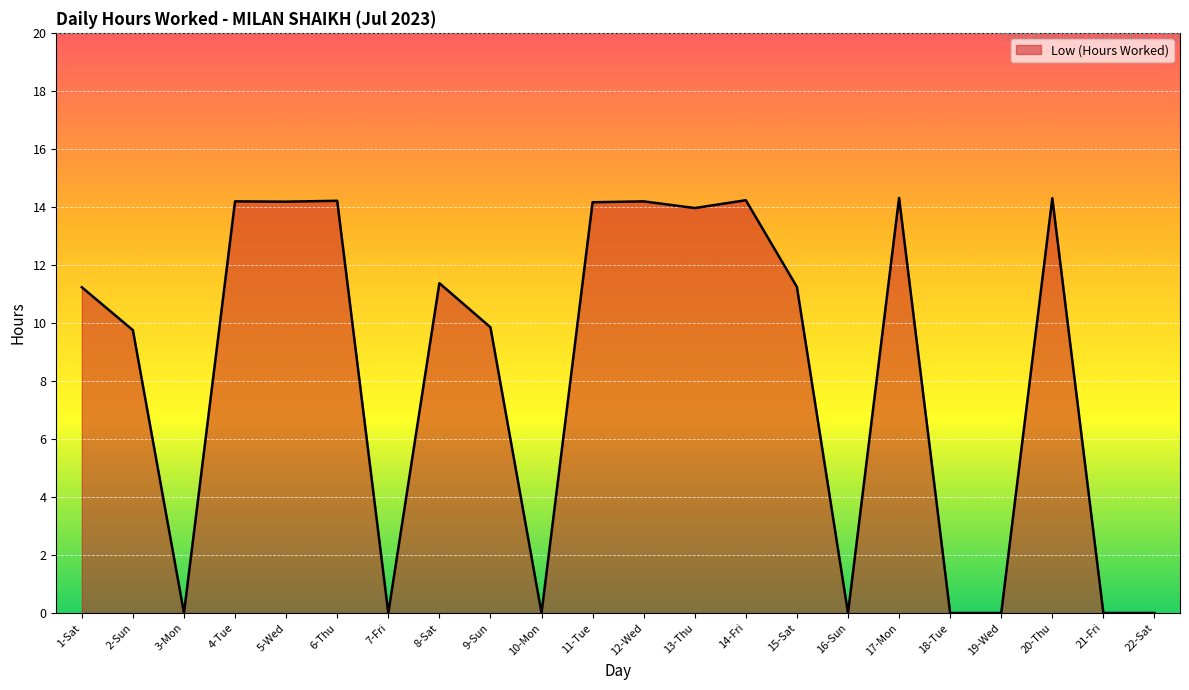

Rank the categories by value from highest to lowest.

17-Mon, 20-Thu, 14-Fri, 6-Thu, 4-Tue, 12-Wed, 5-Wed, 11-Tue, 13-Thu, 8-Sat, 15-Sat, 1-Sat, 9-Sun, 2-Sun, 3-Mon, 7-Fri, 10-Mon, 16-Sun, 18-Tue, 19-Wed, 21-Fri, 22-Sat